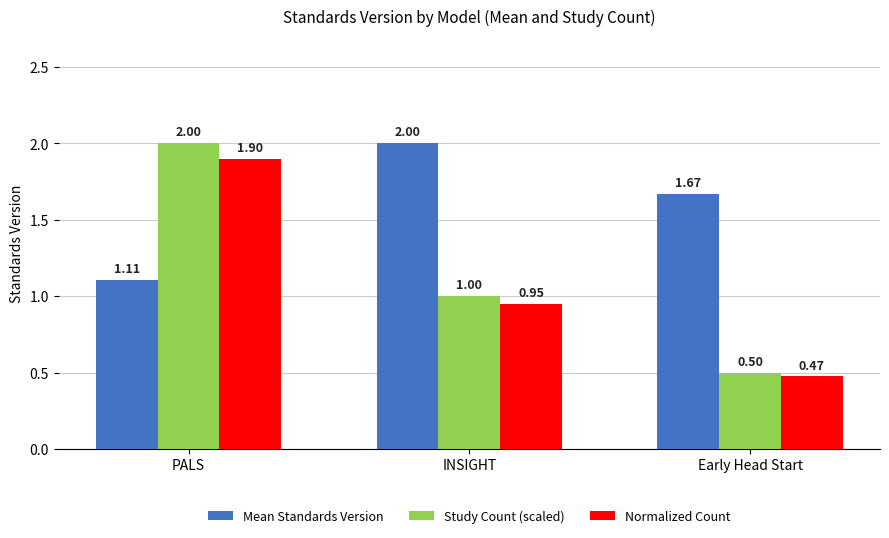

What is the maximum value shown in the chart?

2.0